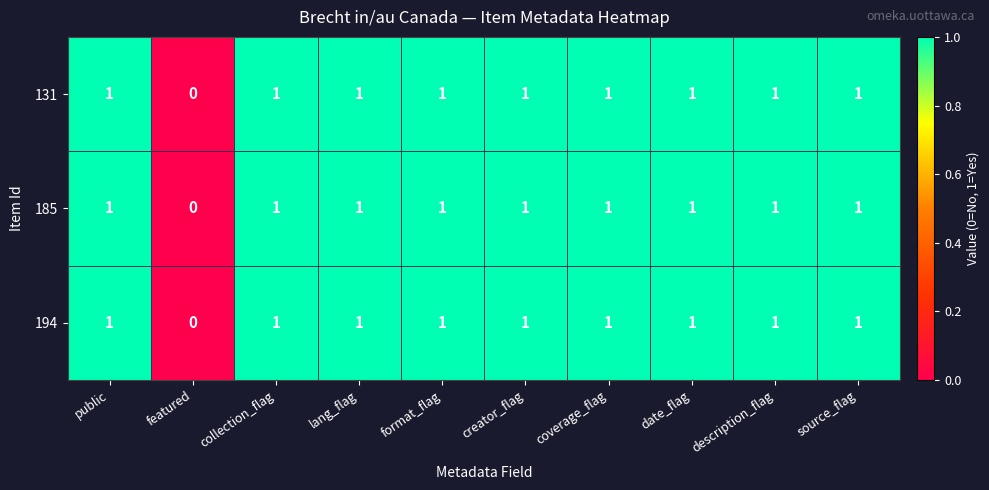

What is the total value across all series at collection_flag?

3